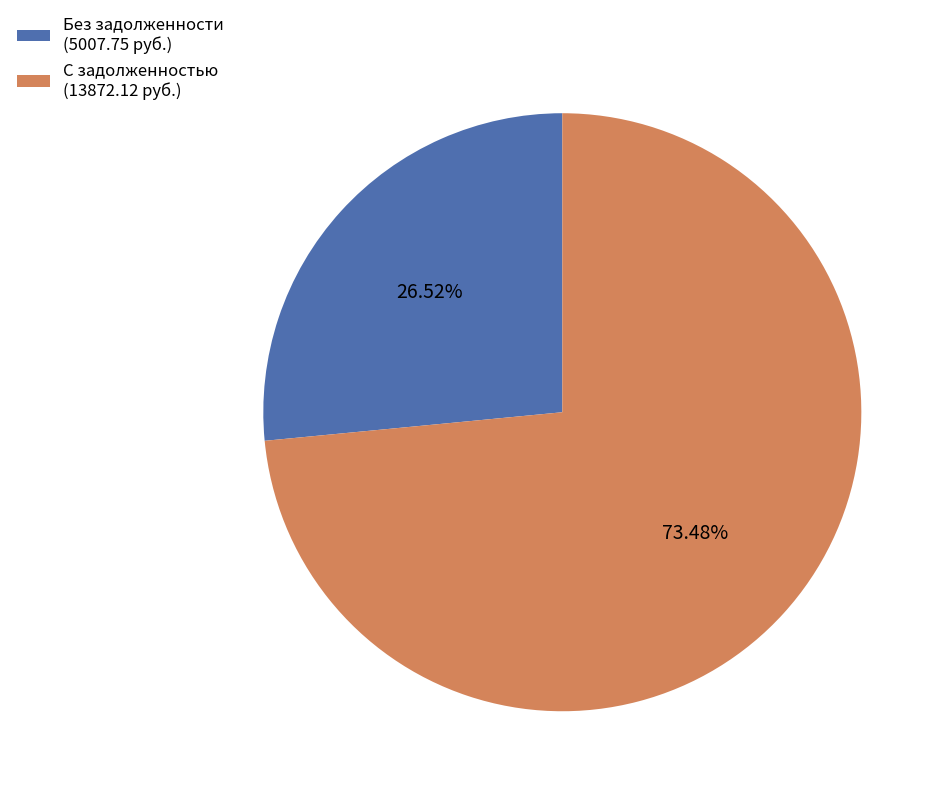

Rank the categories by value from lowest to highest.

Без задолженности (5007.75 руб.), С задолженностью (13872.12 руб.)